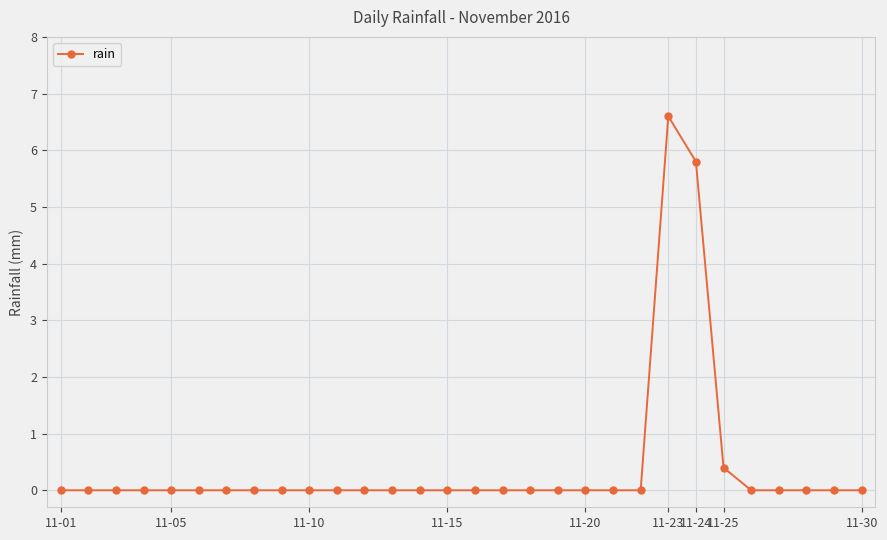

What is the average value?

0.4